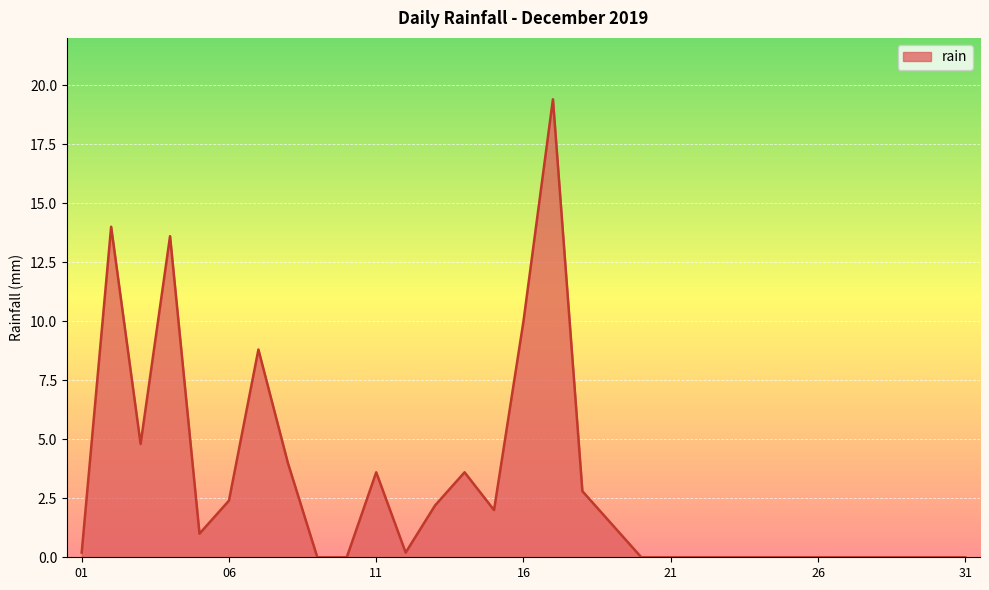

What is the greatest value displayed?

19.4